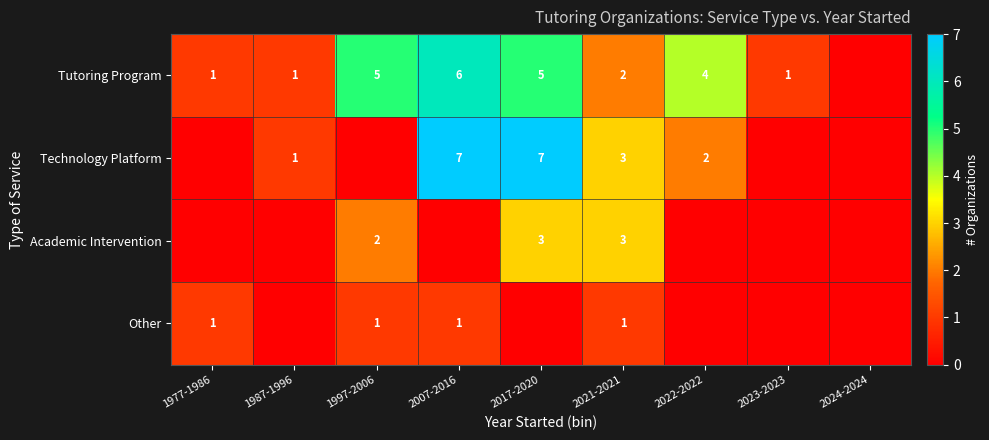

The value of Other at 1997-2006 is 1. True or false?

True